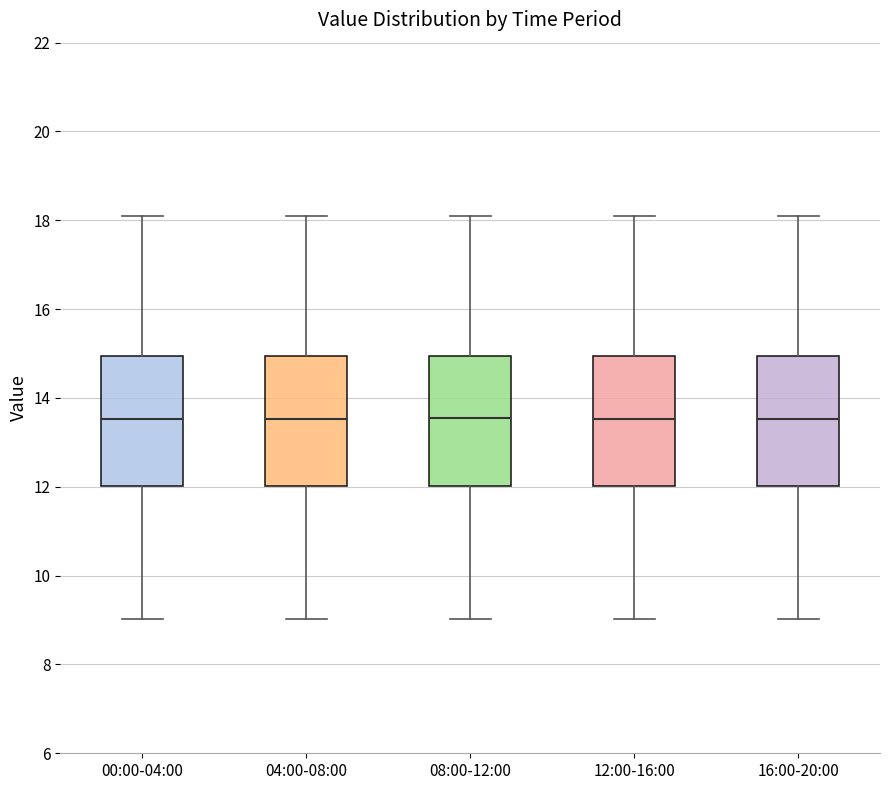

Where does the median line of the box for 08:00-12:00 sit on the y-axis? The values are not printed on the chart, so give them approximately, as read against the axis.

13.6